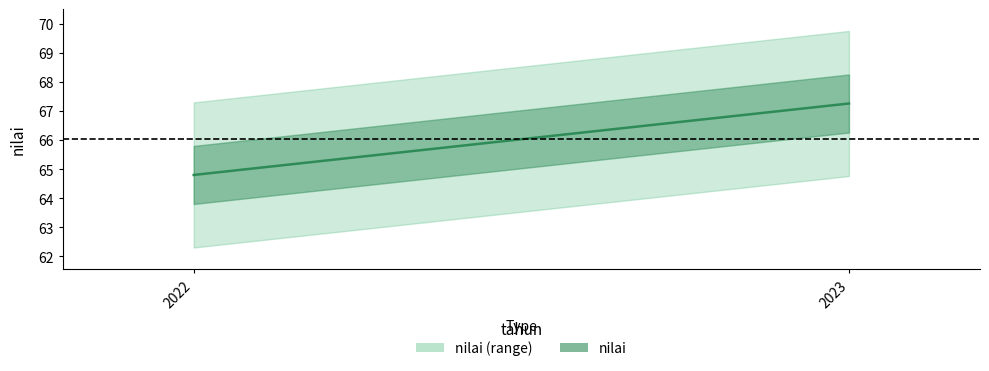

Rank the categories by value from lowest to highest.

2022, 2023